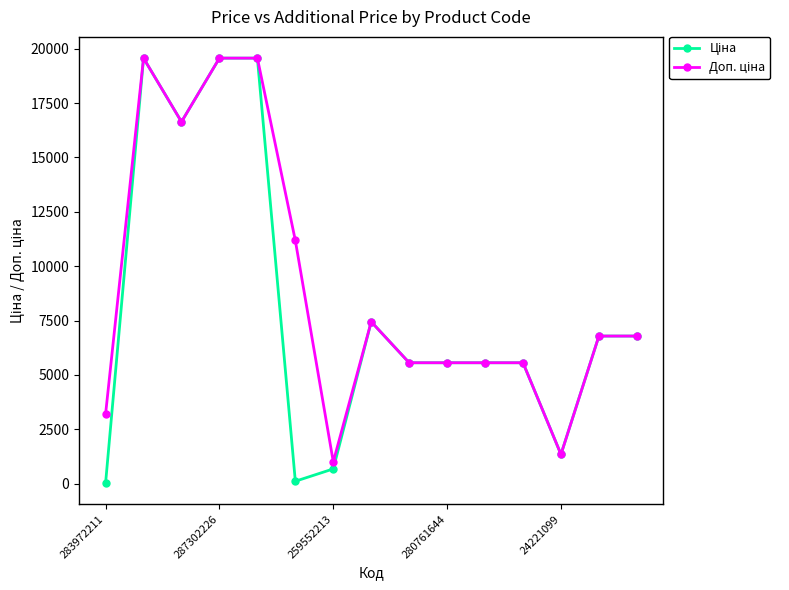

At how many categories does at least one series exceed 12993?

4